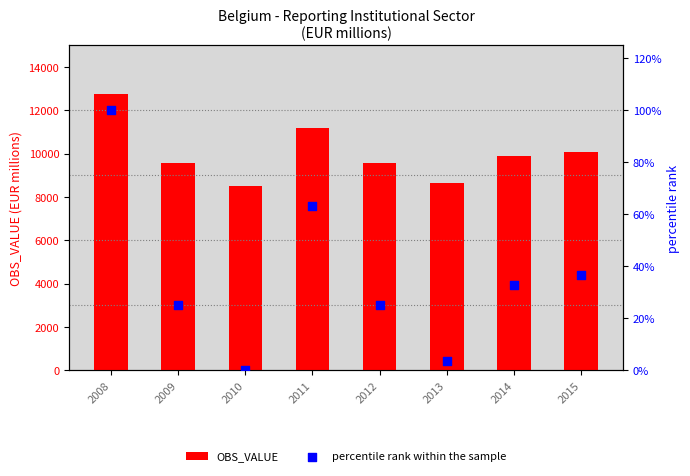

What is the total value across all series at 2014?

9932.0